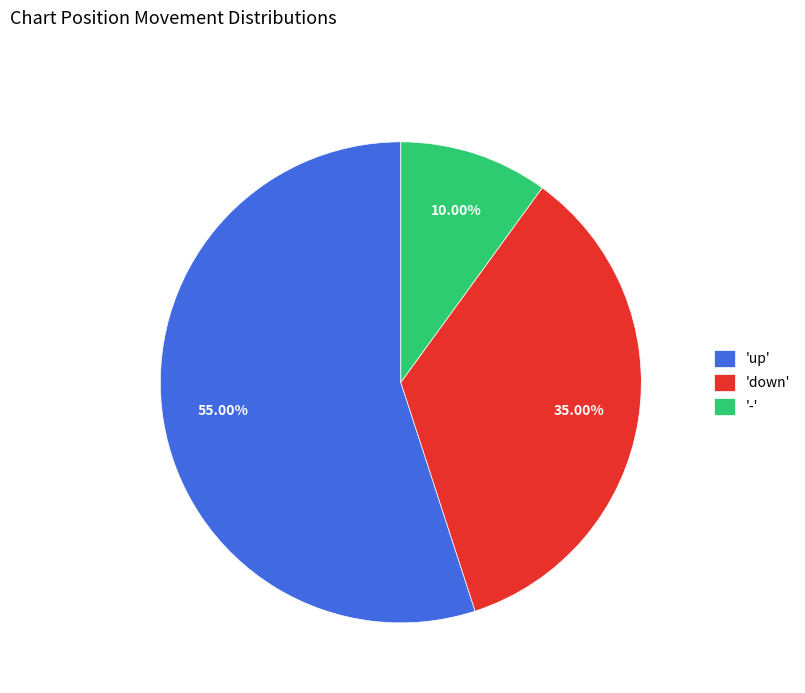

Do 'up' and 'down' together represent more than half of the pie?

Yes